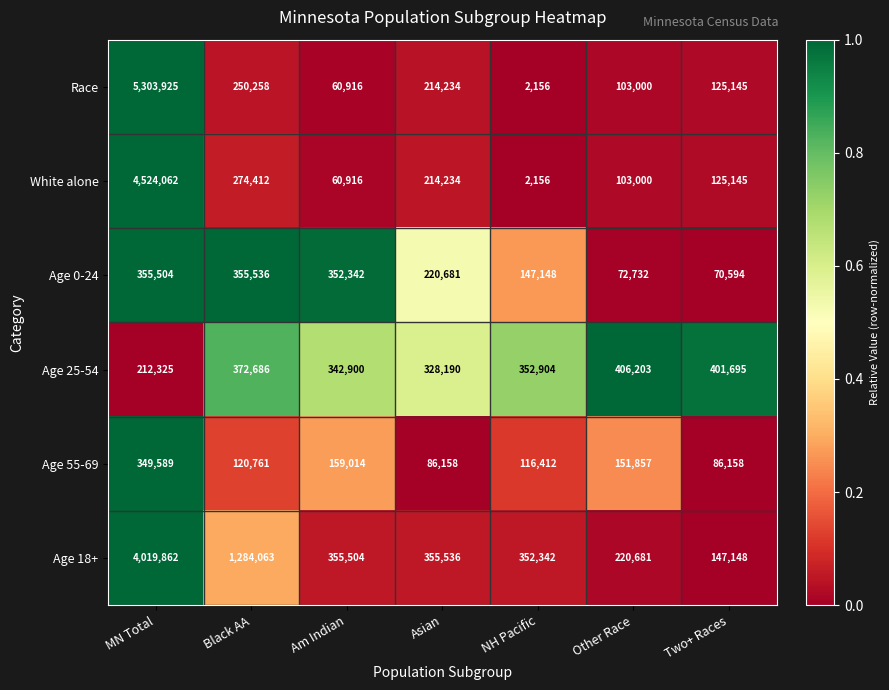

What is the average value of the Age 0-24 series?

224934